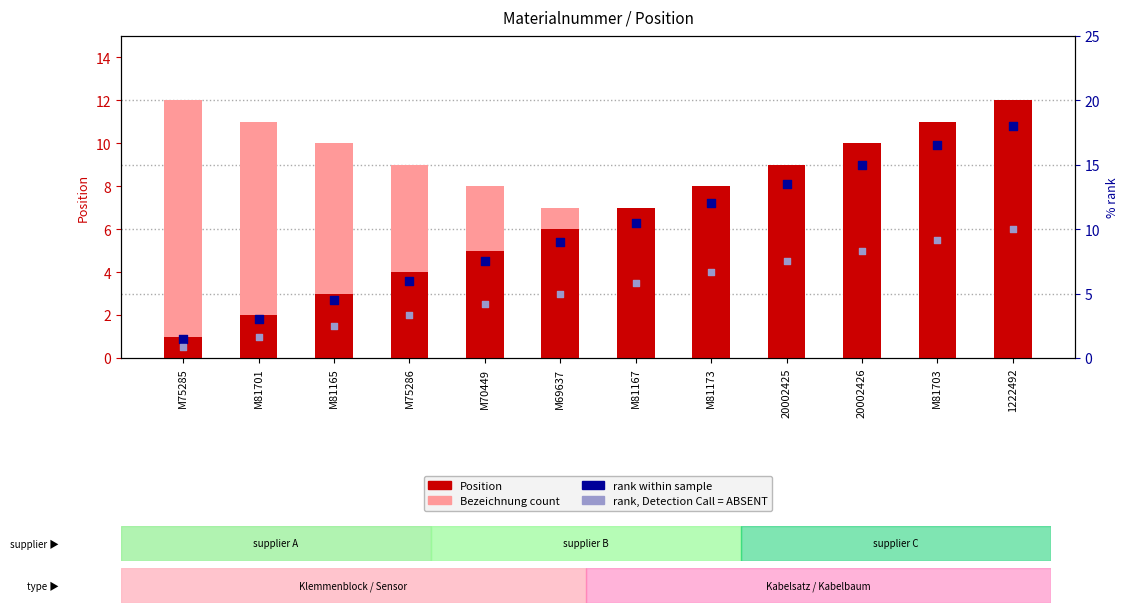

Which series has the largest total across all categories?

Position